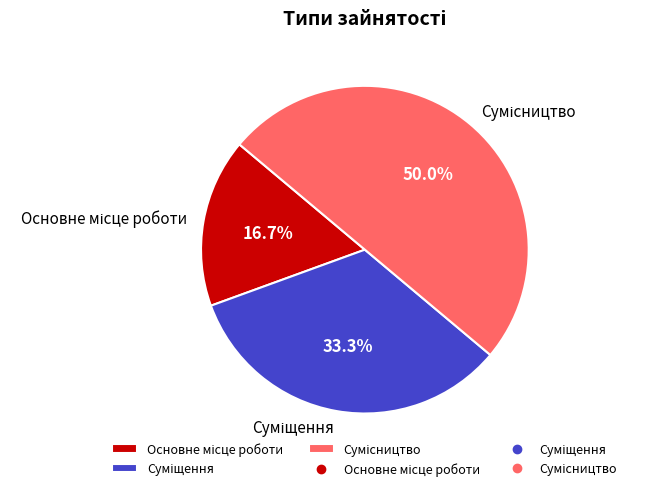

To the nearest percent, what is the difference between the largest and smallest slice percentages?

33%